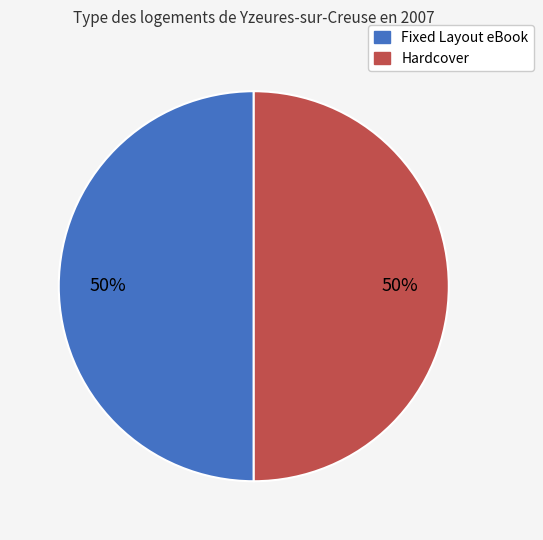

To the nearest percent, what is the average slice percentage?

50%